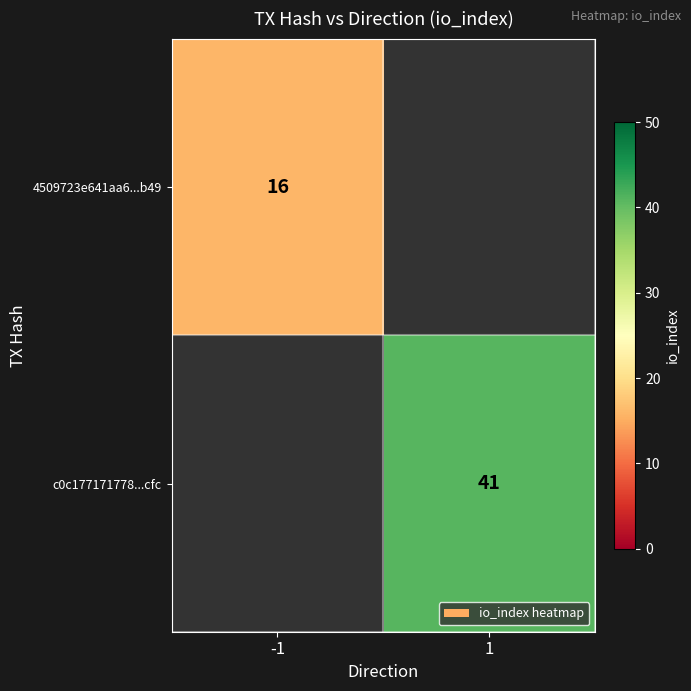

At how many categories does at least one series exceed 36?

1